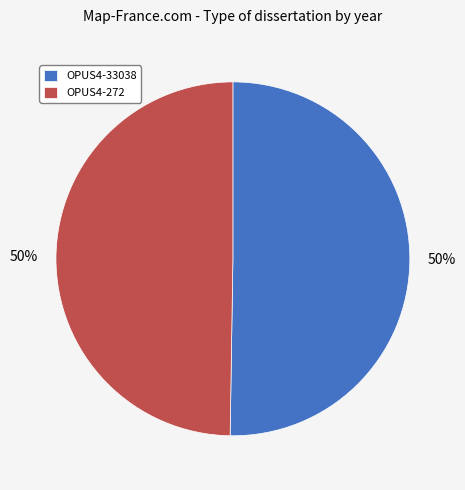

Do OPUS4-33038 and OPUS4-272 together represent more than half of the pie?

Yes